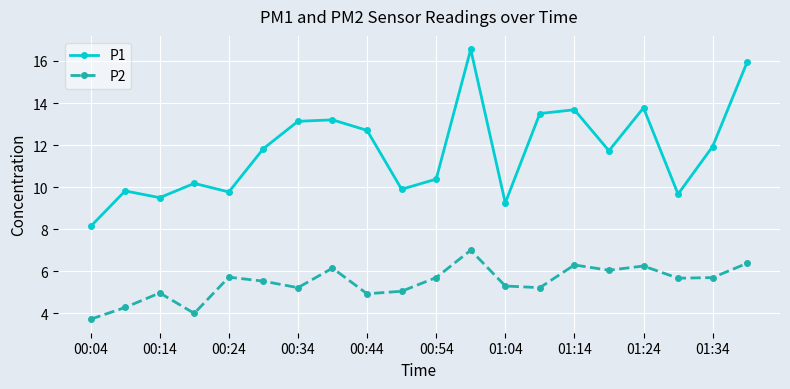

What is the value of the P2 point at the 4th from the left?

4.0